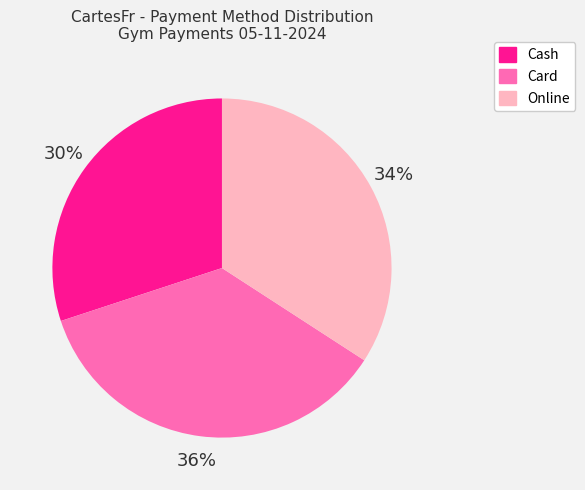

Is there a majority slice in this chart?

No